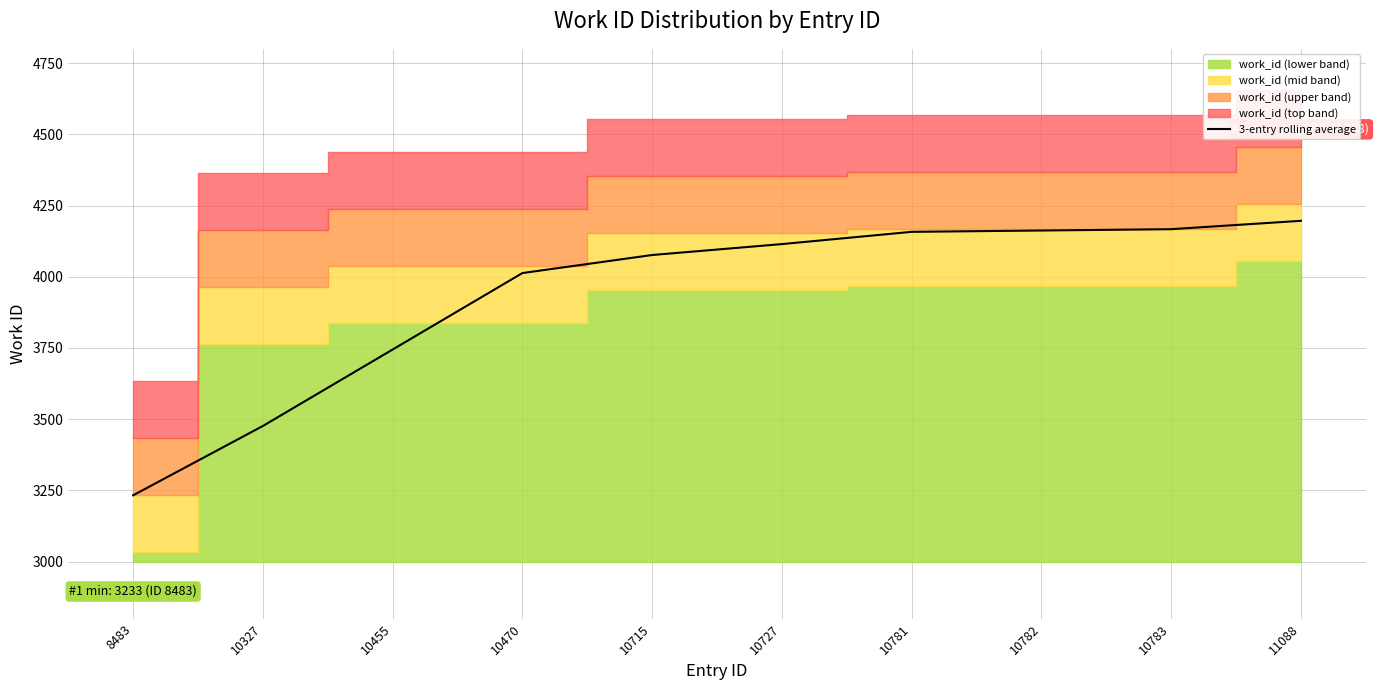

What is the change in value from 10327 to 10783?

+690.7